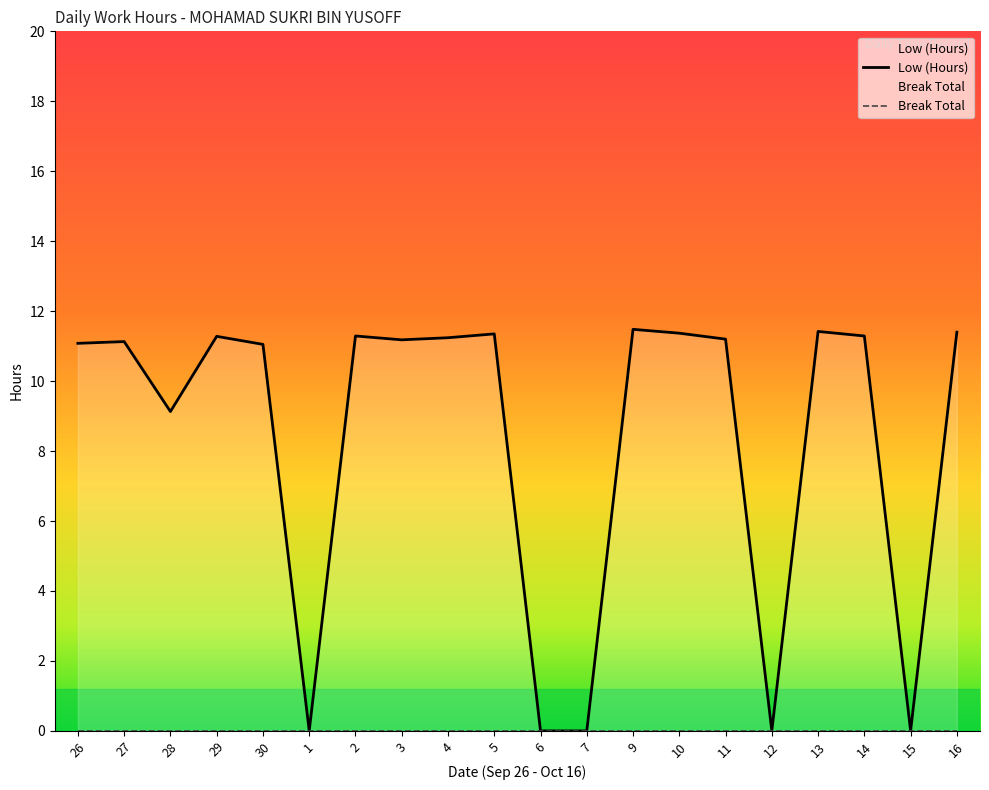

Does the chart display data point markers on the line(s)?

No